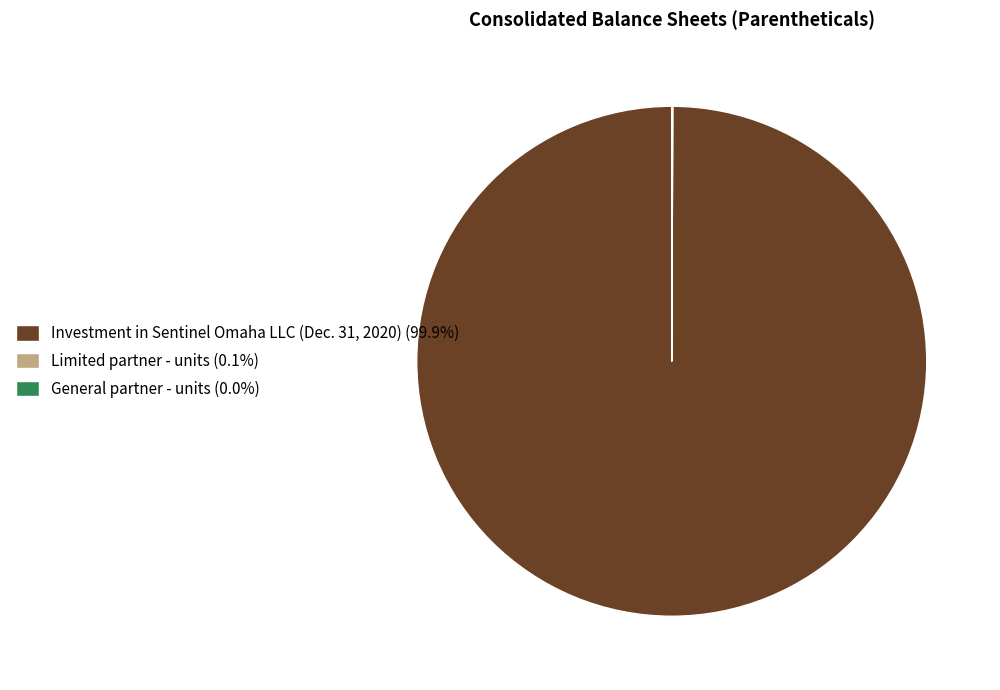

What is the majority slice?

Investment in Sentinel Omaha LLC (Dec. 31, 2020)